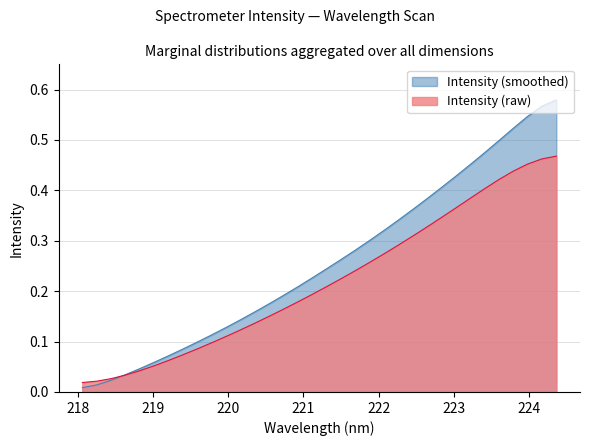

Count the number of data series in this chart.

2